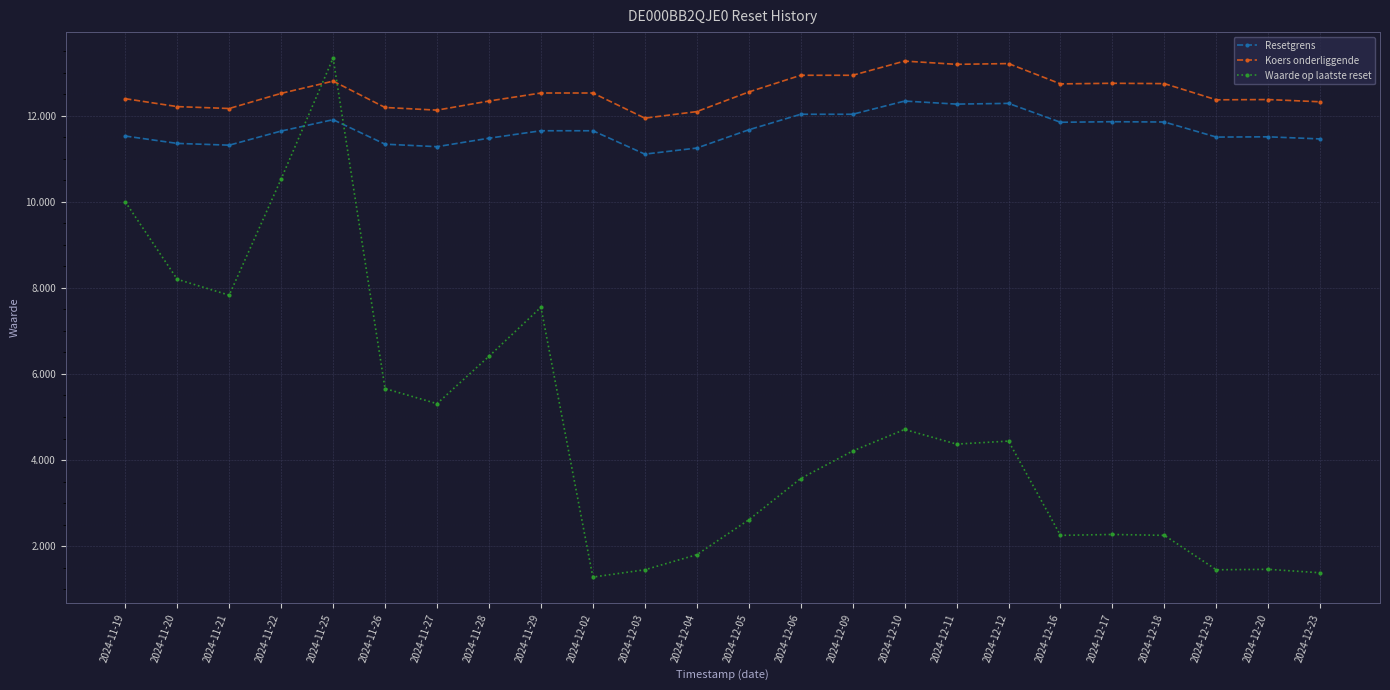

At which category is the sum across all series the highest?

2024-11-25